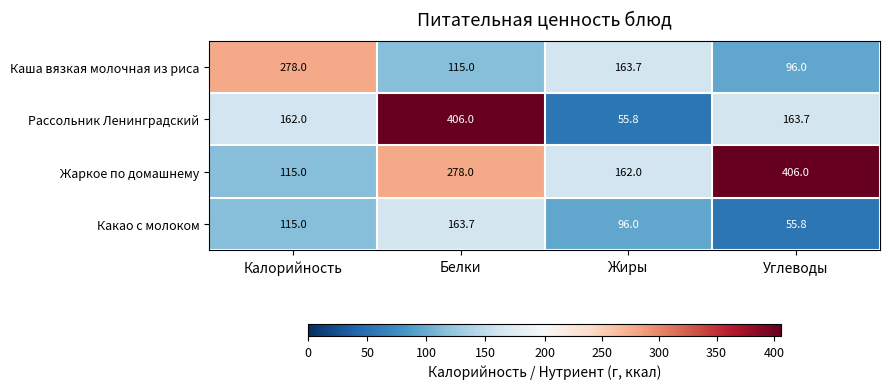

How many series are shown in this chart?

4